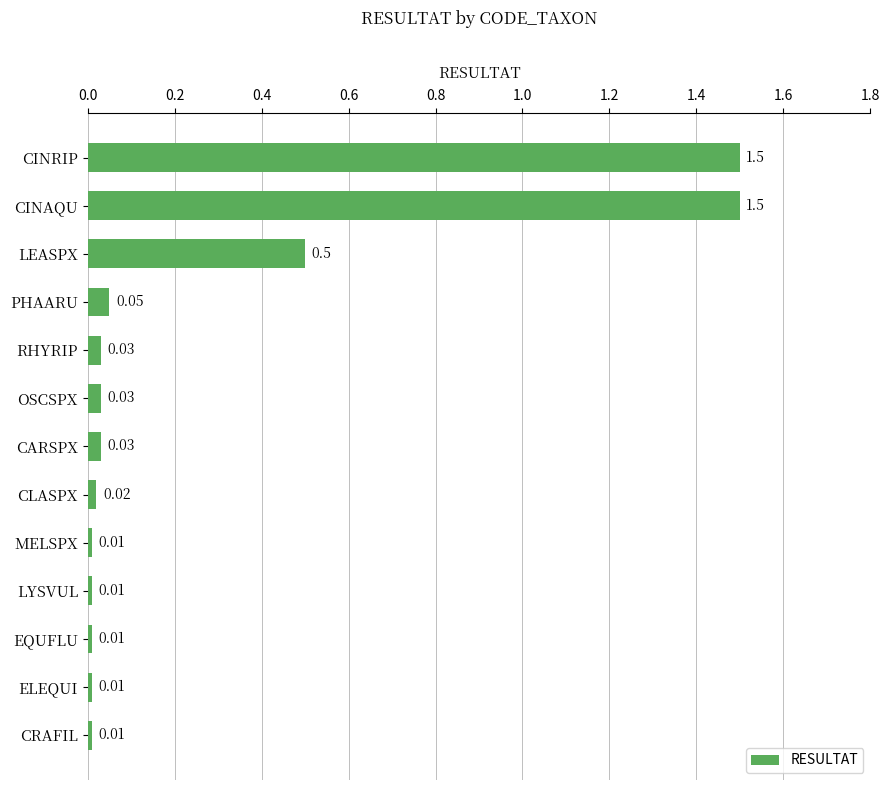

What is the label of the 12th bar from the bottom?

CINAQU